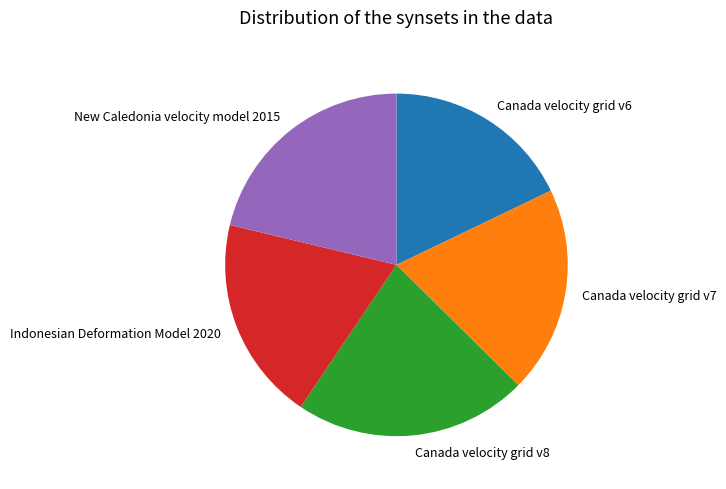

How many segments does this pie chart have?

5